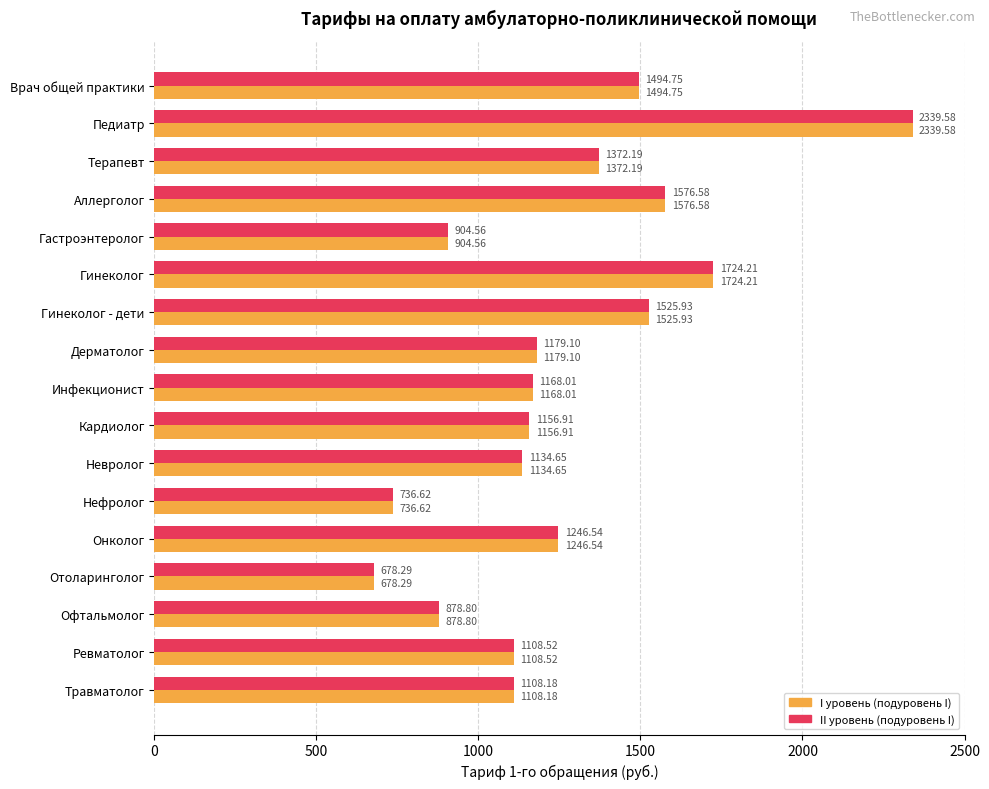

How many values in the II уровень (подуровень I) series exceed 1168?

9